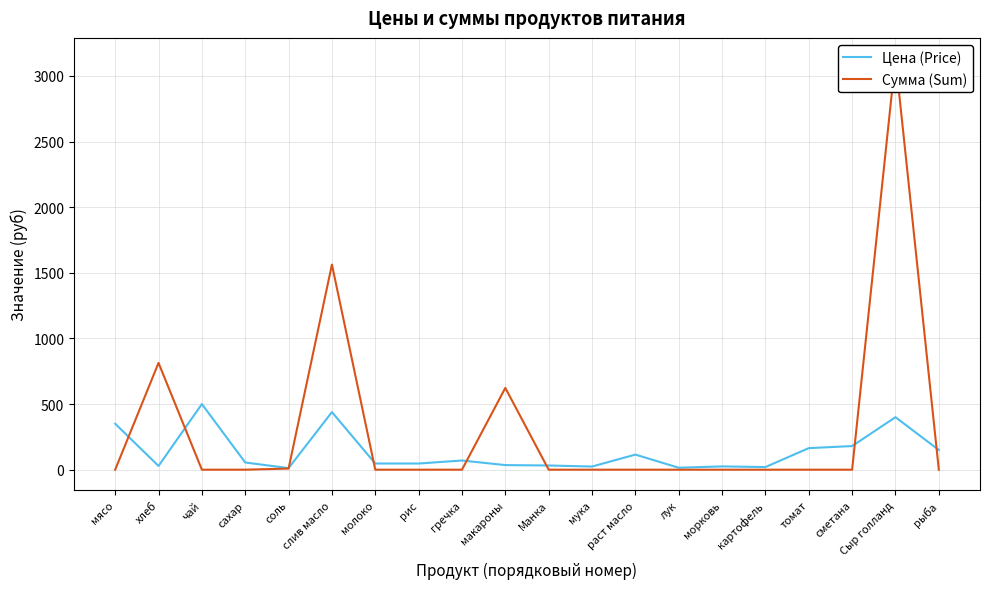

Is this an area chart (filled region under the line)?

No